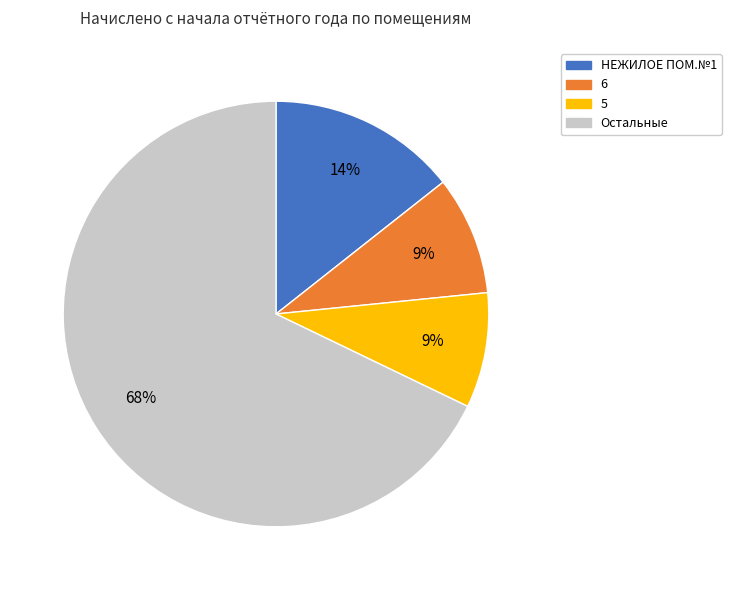

How many slices are in this pie chart?

4